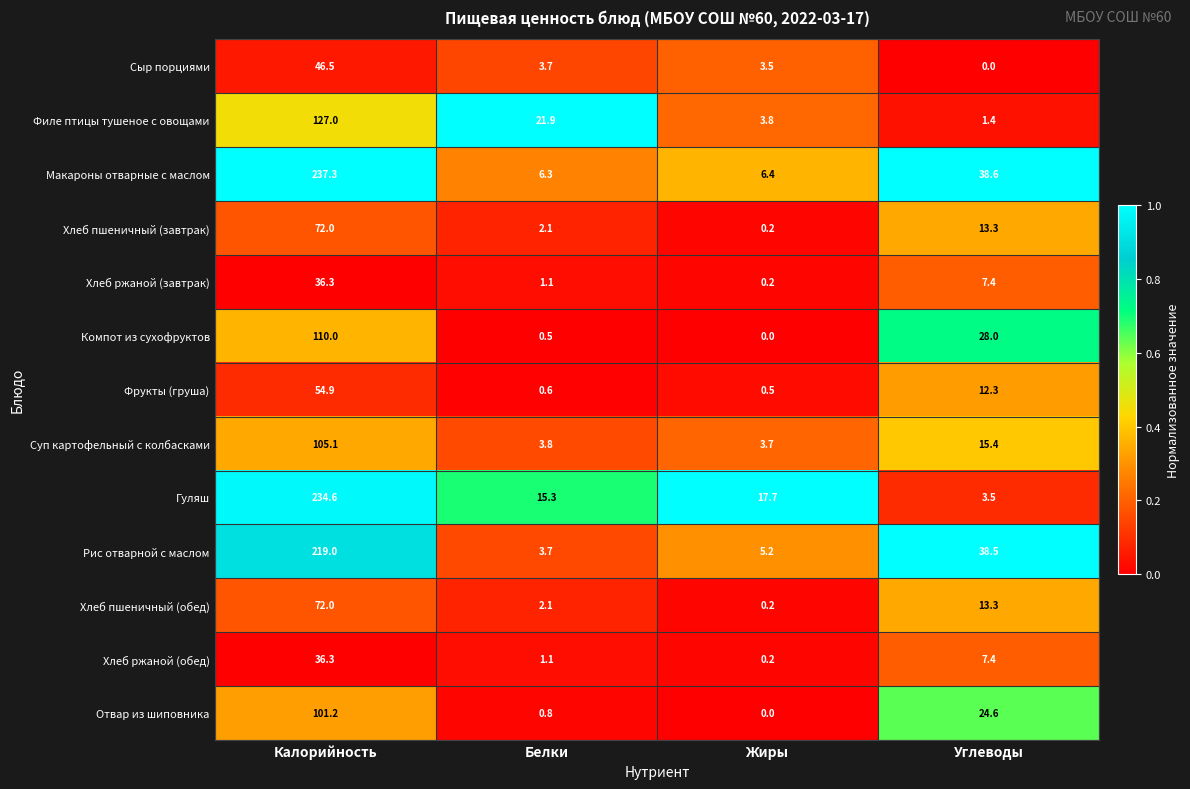

At which label does Хлеб ржаной (завтрак) first exceed 7?

Калорийность